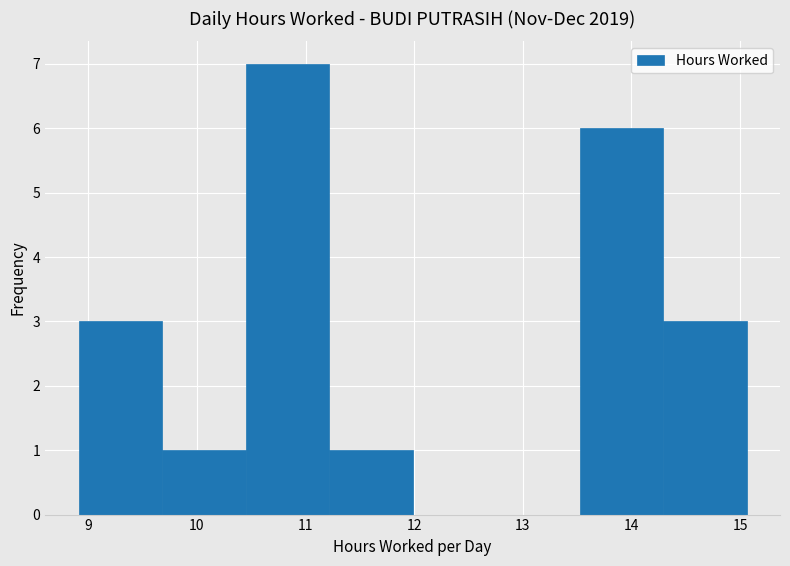

Over which range of the x-axis is the bar tallest?

10.4 to 11.2